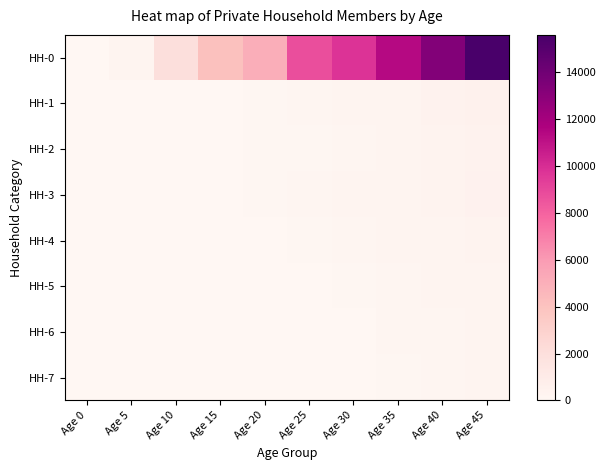

Which series has the largest range (max minus min)?

HH-0